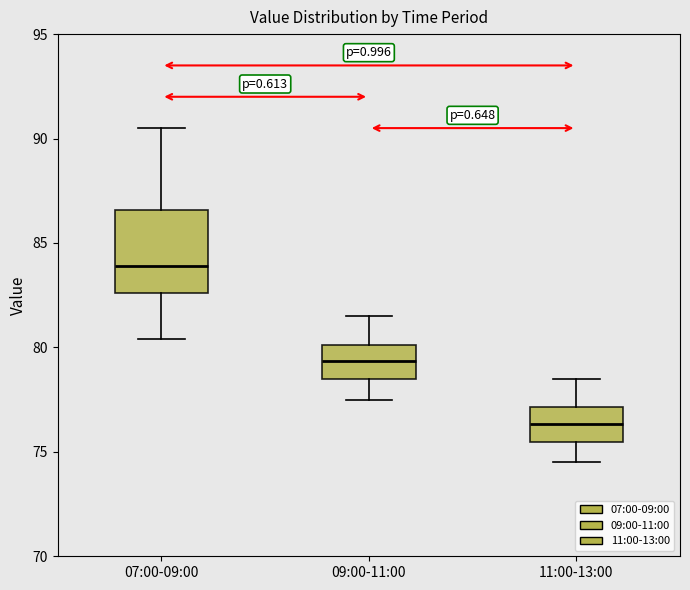

Where does the upper whisker of the box for 07:00-09:00 end on the y-axis? The values are not printed on the chart, so give them approximately, as read against the axis.

90.5